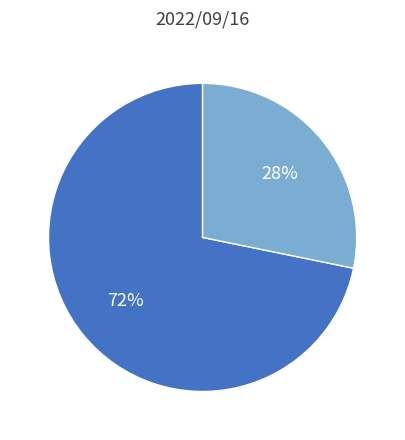

Count the number of slices in the pie.

2